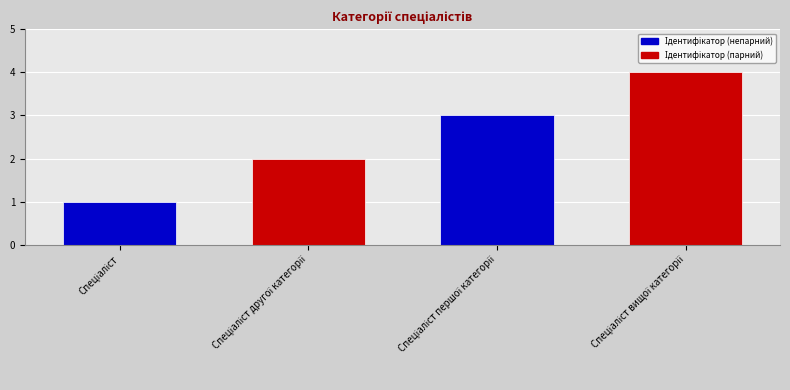

What is the sum of all values?

10